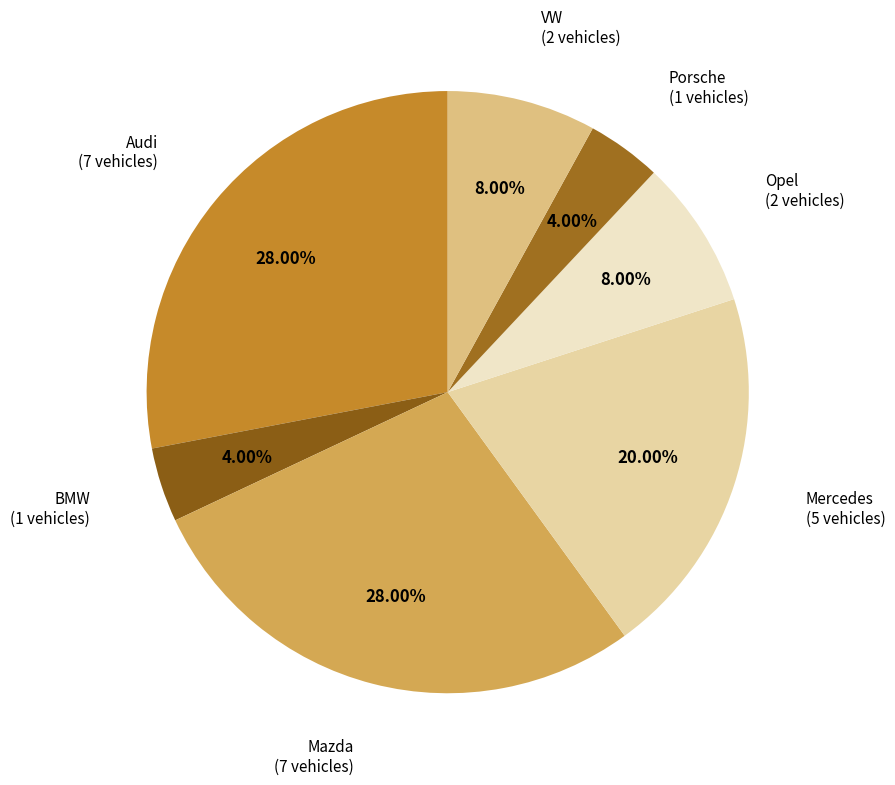

Is there a majority slice in this chart?

No